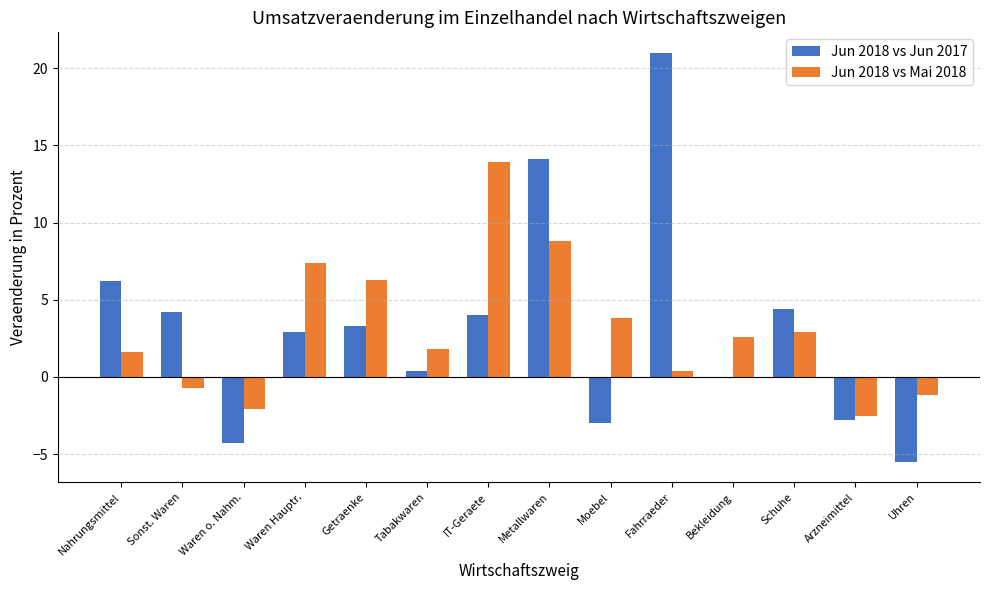

Reading left to right, extract all data points from this chart.

Jun 2018 vs Jun 2017: 6.2	4.2	-4.3	2.9	3.3	0.4	4.0	14.1	-3.0	21.0	0.0	4.4	-2.8	-5.5
Jun 2018 vs Mai 2018: 1.6	-0.7	-2.1	7.4	6.3	1.8	13.9	8.8	3.8	0.4	2.6	2.9	-2.5	-1.2